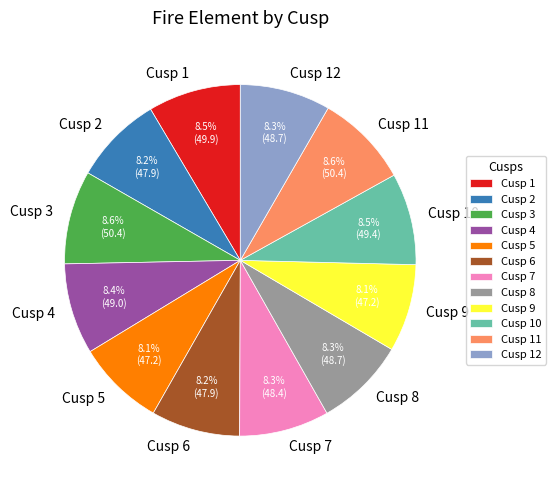

Does any single category account for the majority?

No